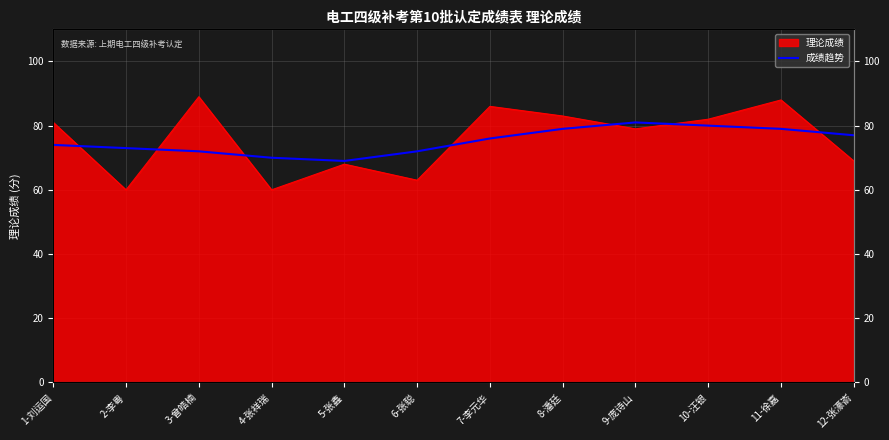

The chart shows a value of 129 at 7-李元华. True or false?

False